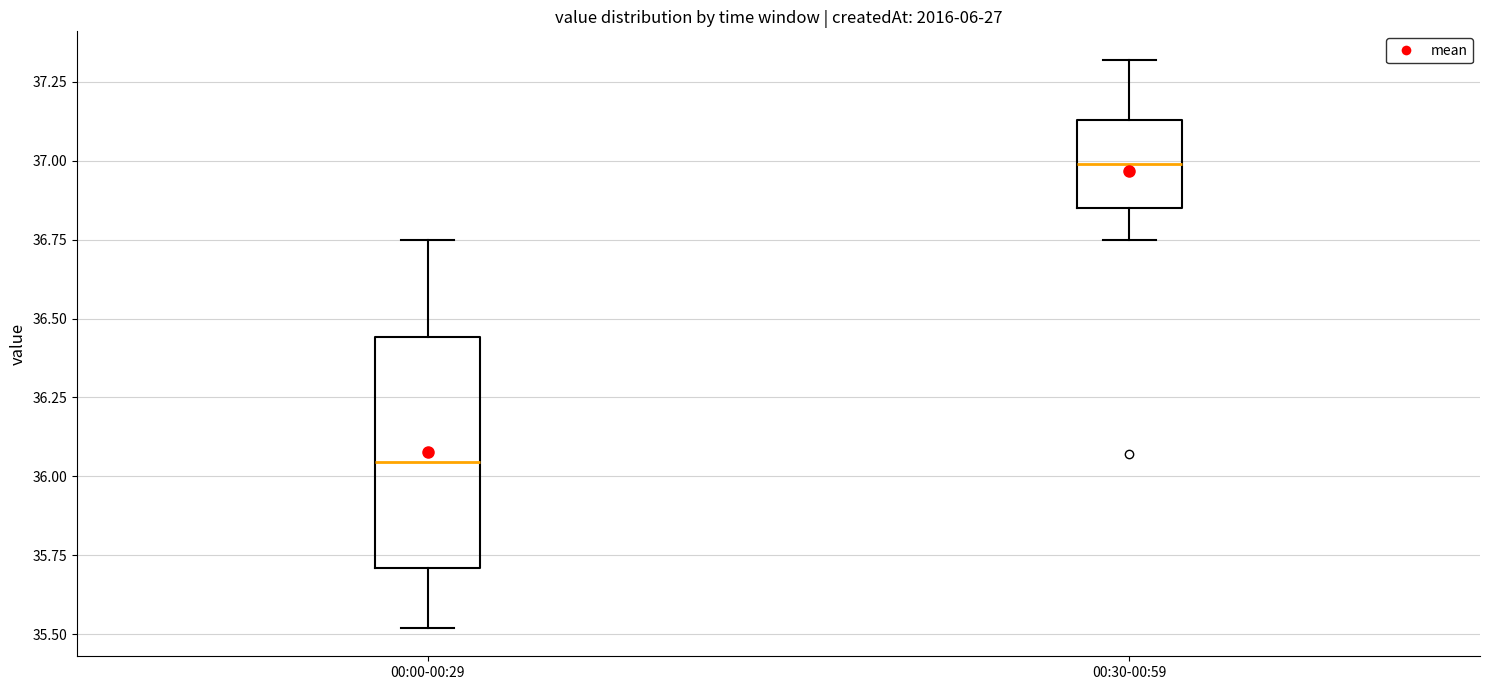

Reading left to right, transcribe this box plot: for each box, give where its median line is, the range the box spans, and where its two whiskers end, as read against the y-axis. The values are not printed on the chart, so give them approximately, as read against the axis.

00:00-00:29: median 36.05, box 35.70 to 36.45, whiskers 35.50 to 36.75
00:30-00:59: median 37.00, box 36.85 to 37.15, whiskers 36.75 to 37.30